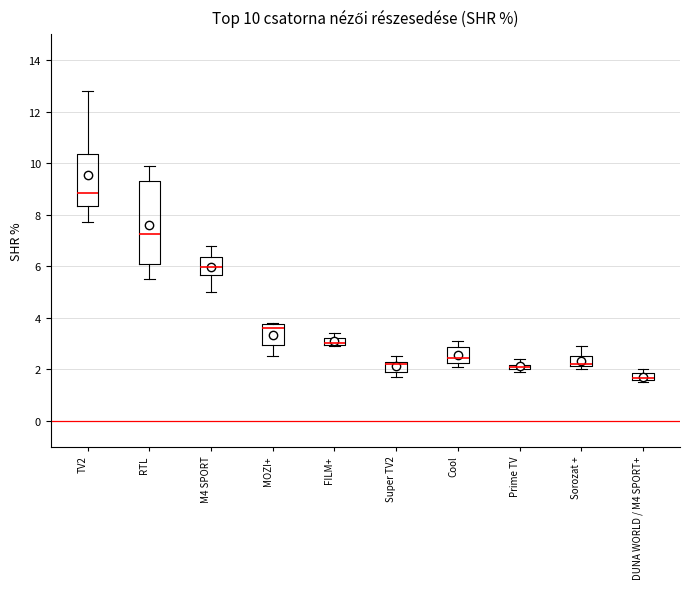

Which box is the tallest, from its lower edge to its upper edge?

RTL